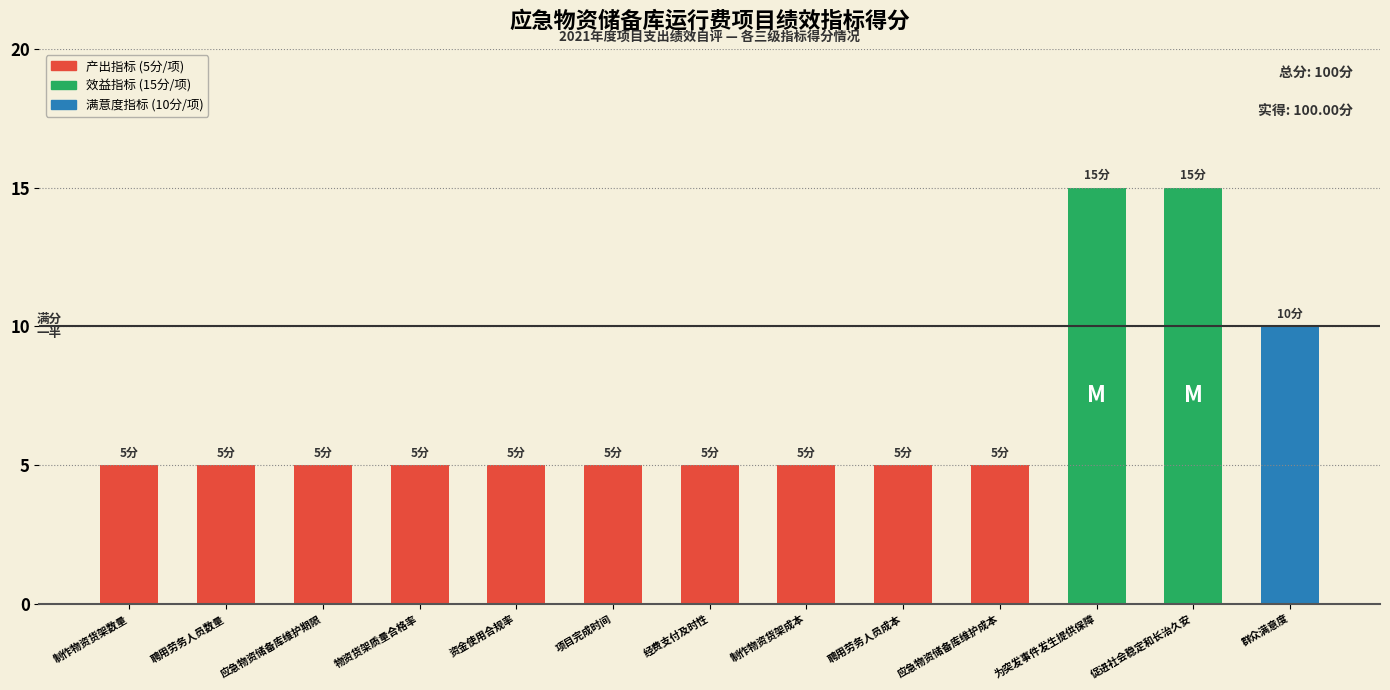

What is the minimum value shown in the chart?

5